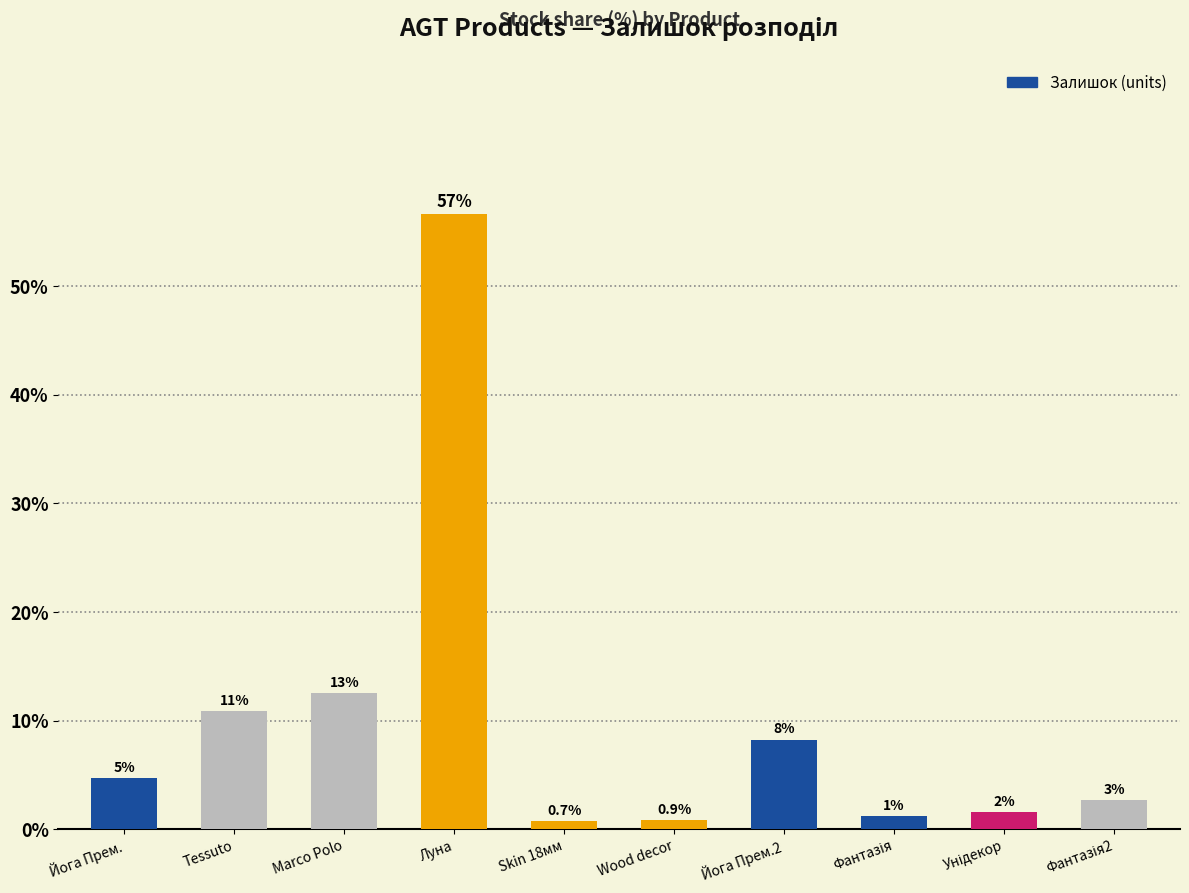

Does the chart contain any negative values?

No